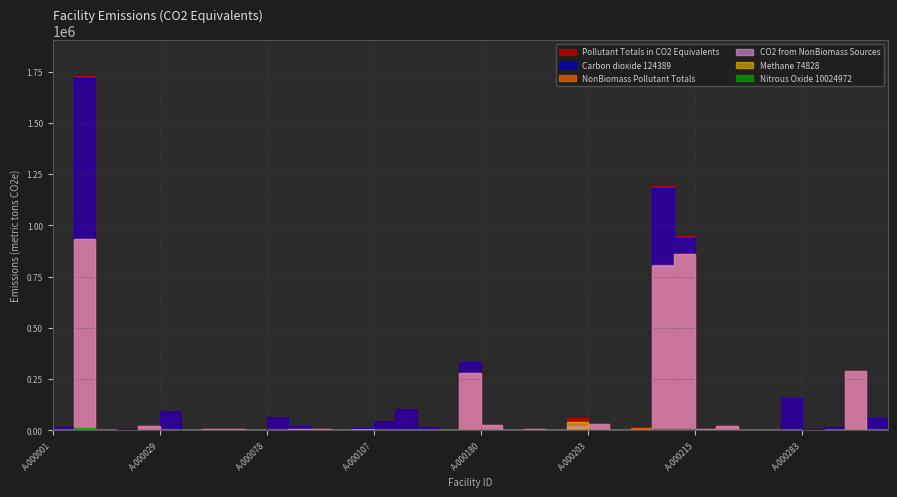

Does the chart have visible grid lines?

Yes